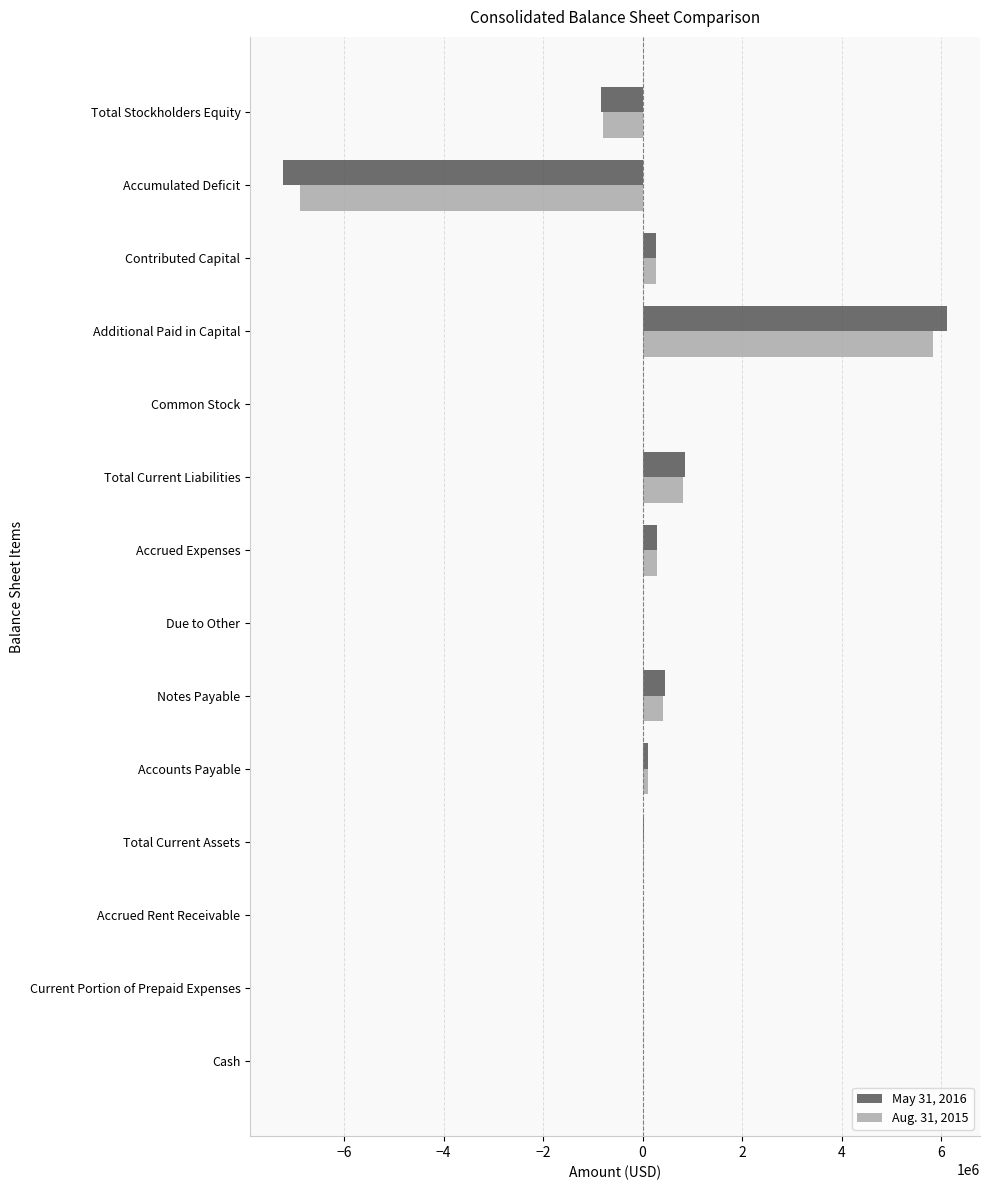

At which category does the chart reach its peak across all series?

Additional Paid in Capital